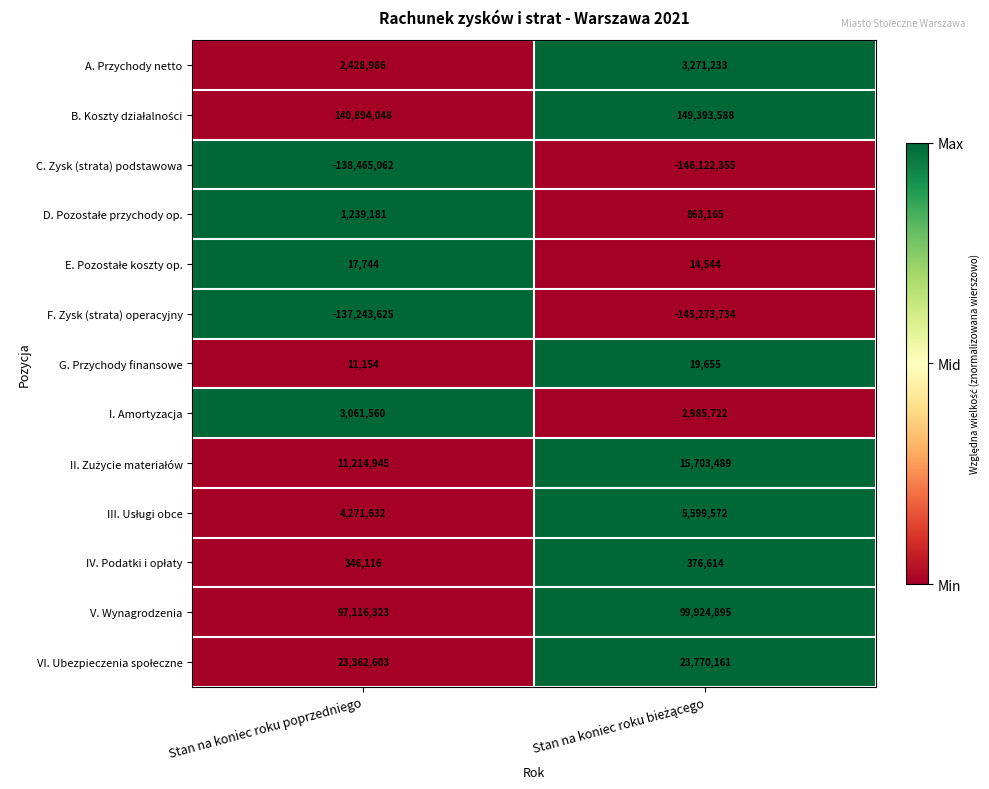

What is the sum of all A. Przychody netto values?

5700219